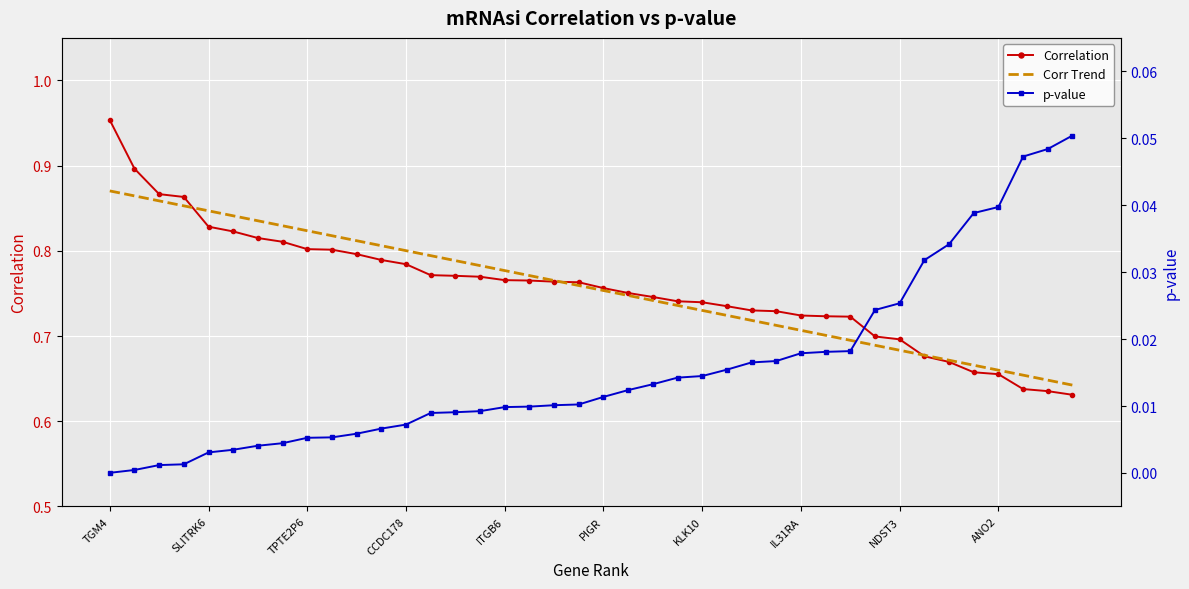

Is it true that p-value equals 0.0 at PIGR?

True